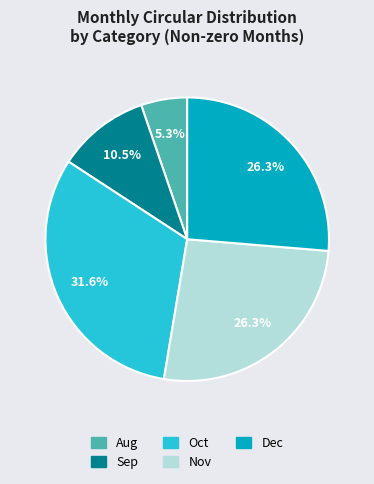

Does any single category account for the majority?

No